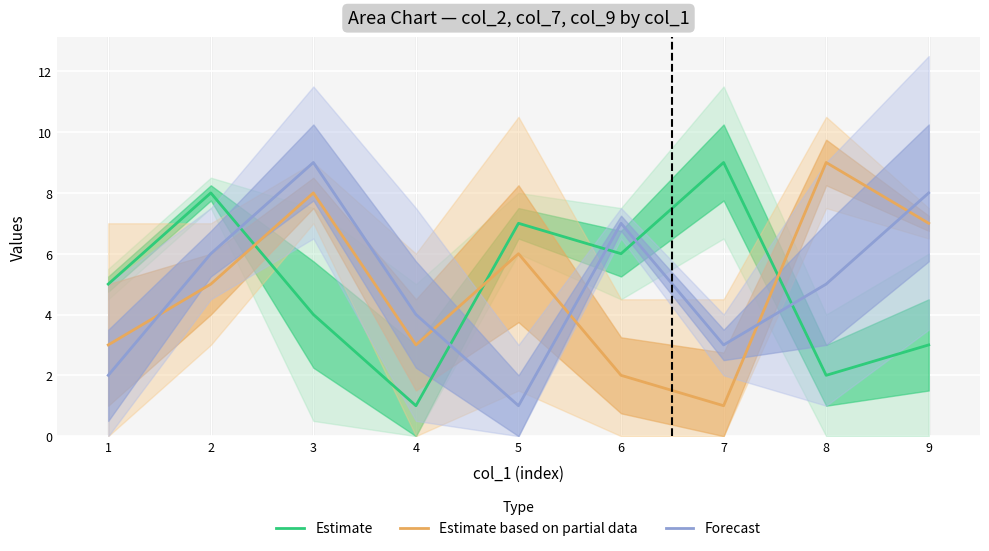

Which category has the lowest value in the Forecast series?

5